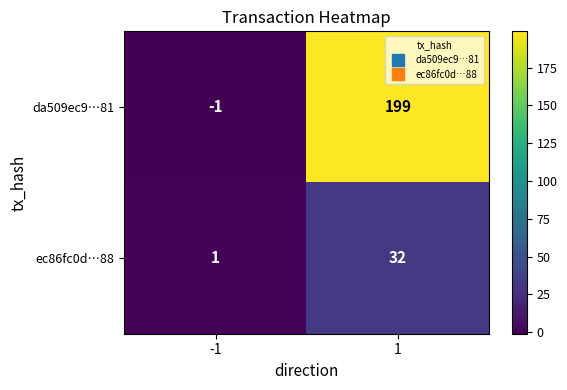

Between -1 and 1, which series saw the biggest shift?

da509ec9…81